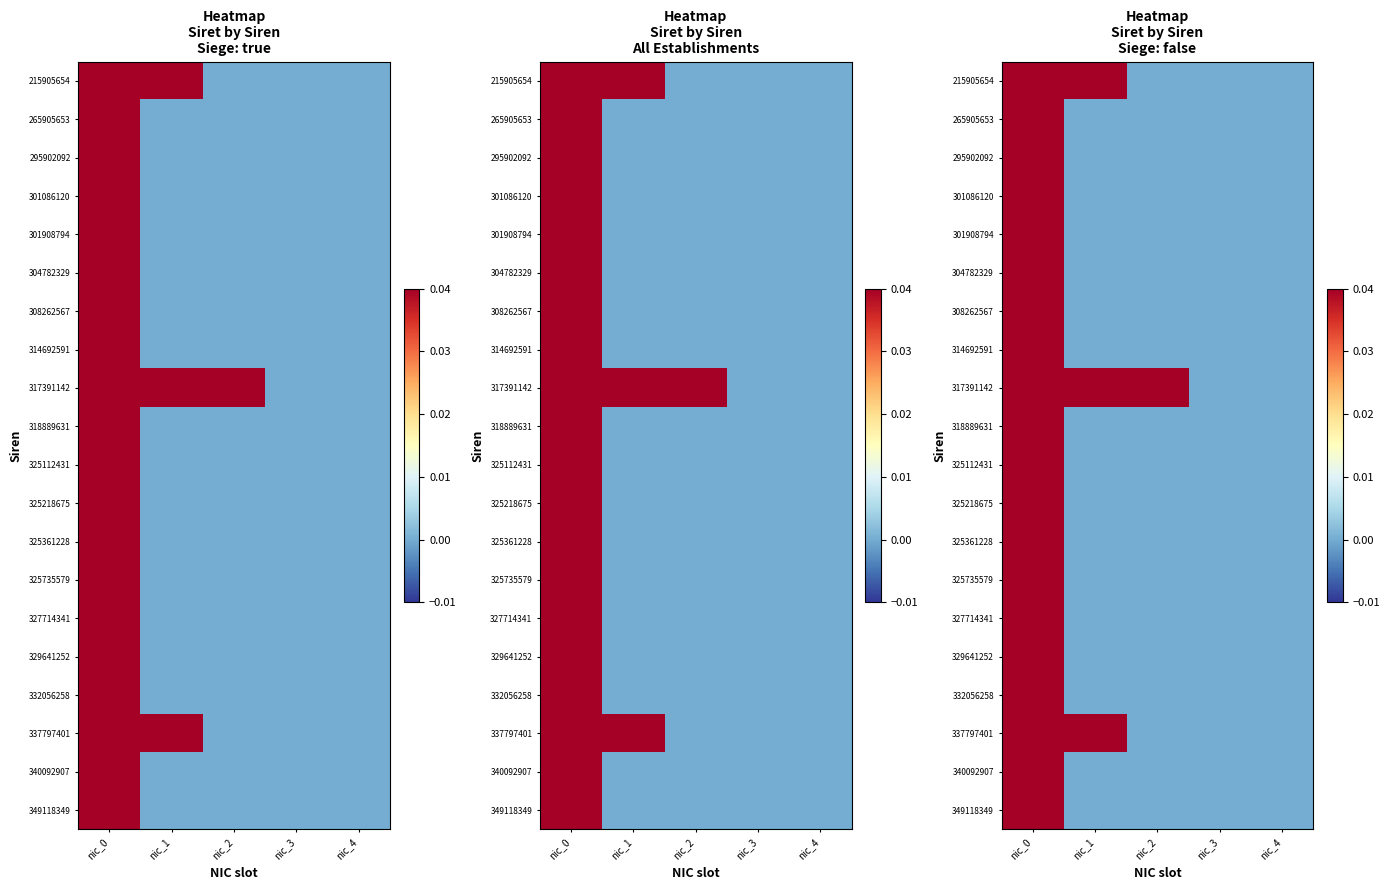

Which has a higher value, nic_3 or nic_1?

nic_1